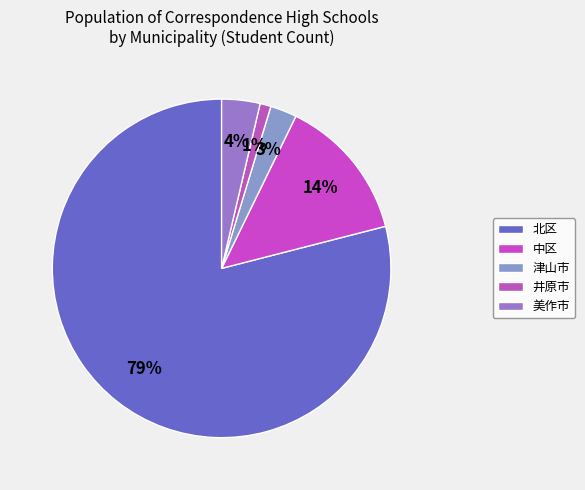

What is the change in value from 北区 to 中区?

-3873